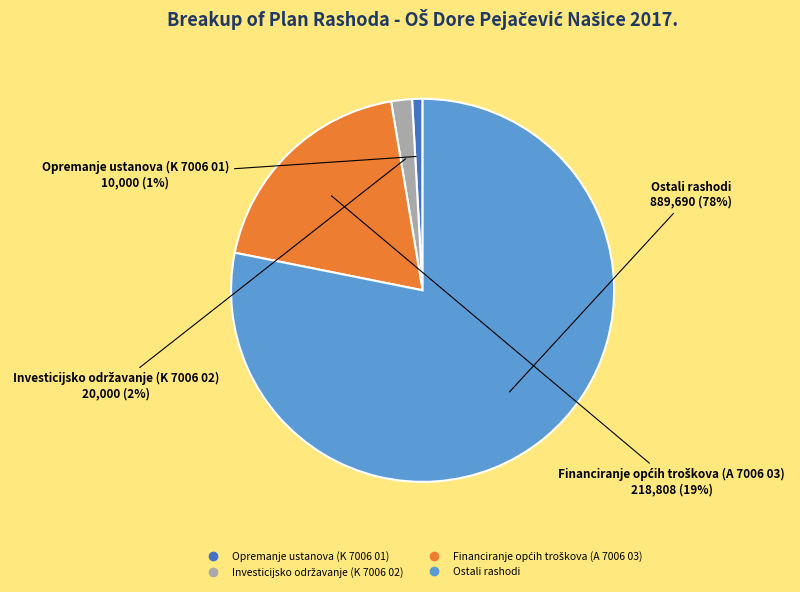

To the nearest percent, what is the difference between the largest and smallest slice percentages?

77%